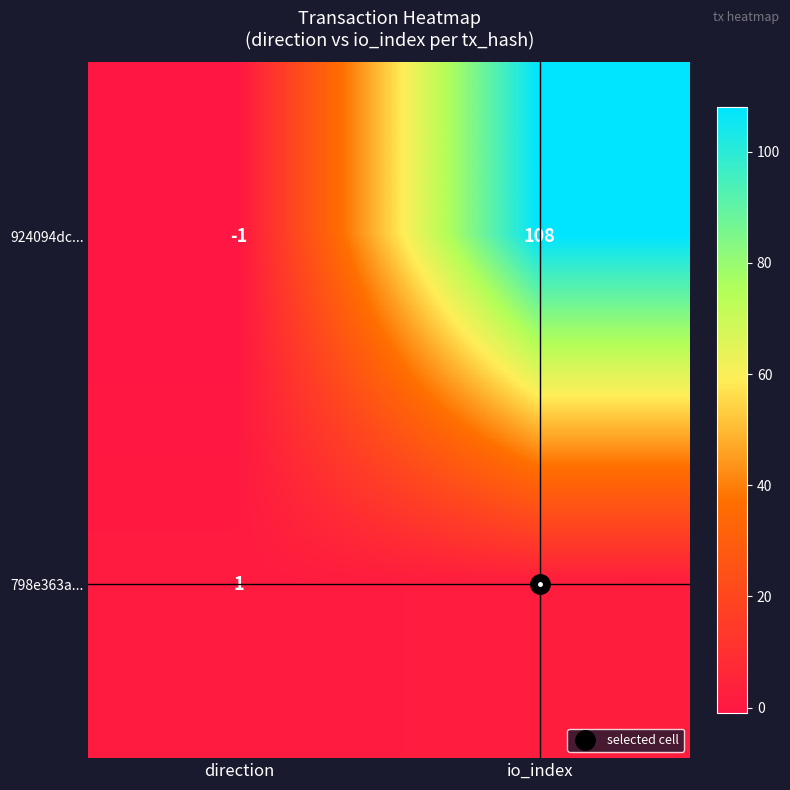

At which label is 924094dc... closest to 53?

direction